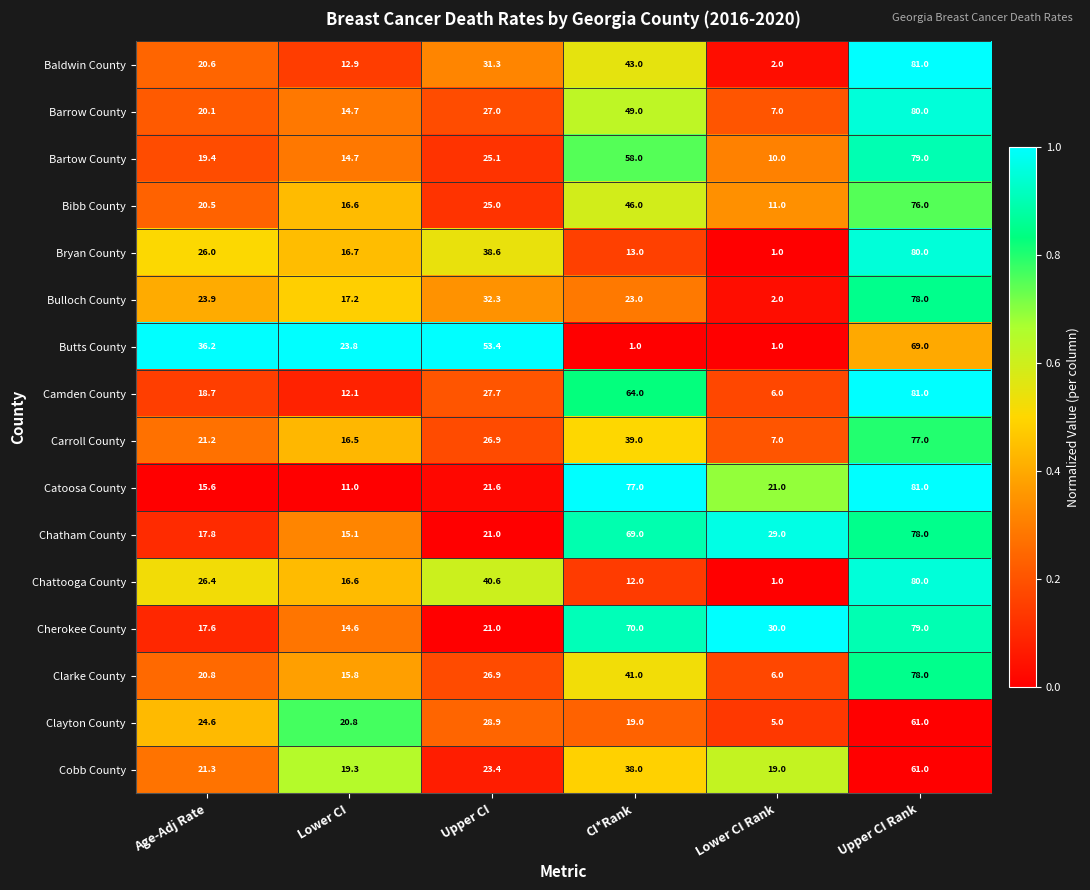

What value does the Bartow County series have at CI*Rank?

58.0